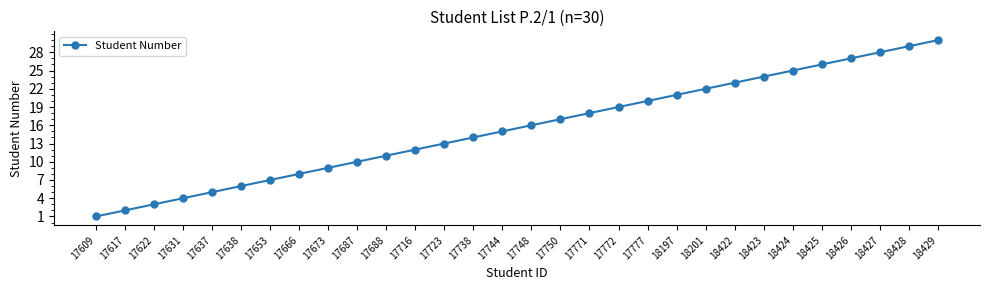

Rank the categories by value from highest to lowest.

18429, 18428, 18427, 18426, 18425, 18424, 18423, 18422, 18201, 18197, 17777, 17772, 17771, 17750, 17748, 17744, 17738, 17723, 17716, 17688, 17687, 17673, 17666, 17653, 17638, 17637, 17631, 17622, 17617, 17609